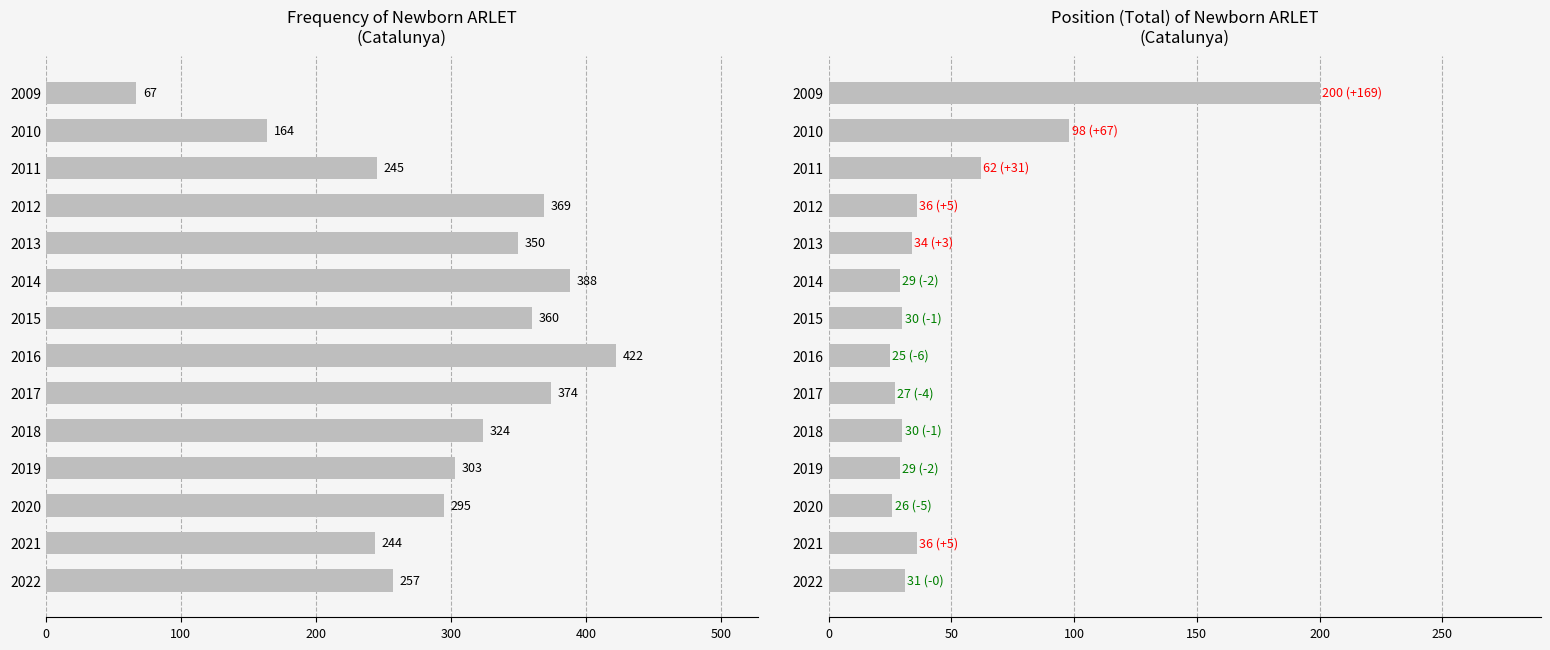

True or false: Frequency has a value of 508 at 2012.

False